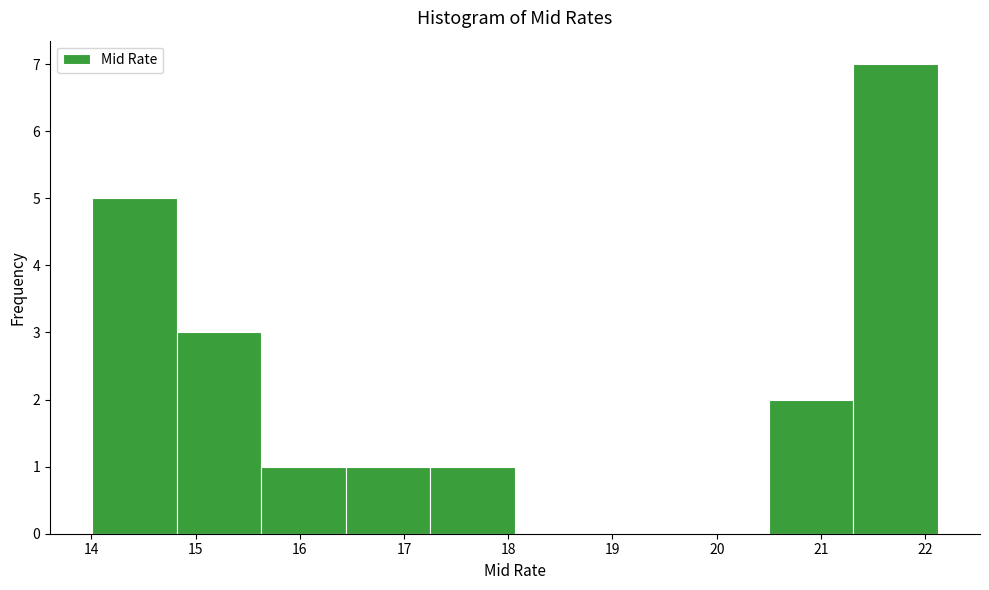

Reading left to right, transcribe this chart: for each bar, give the range it covers on the x-axis and its height. Neither the bar edges nor the heights are printed on the chart, so give them approximately, as read against the axes.

14.0 to 14.8: 5
14.8 to 15.6: 3
15.6 to 16.4: 1
16.4 to 17.3: 1
17.3 to 18.1: 1
18.1 to 18.9: 0
18.9 to 19.7: 0
19.7 to 20.5: 0
20.5 to 21.3: 2
21.3 to 22.1: 7